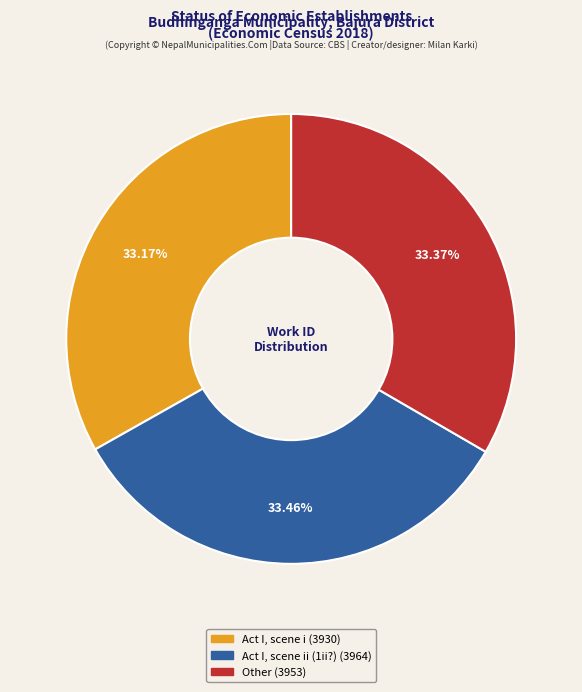

Is there a majority slice in this chart?

No